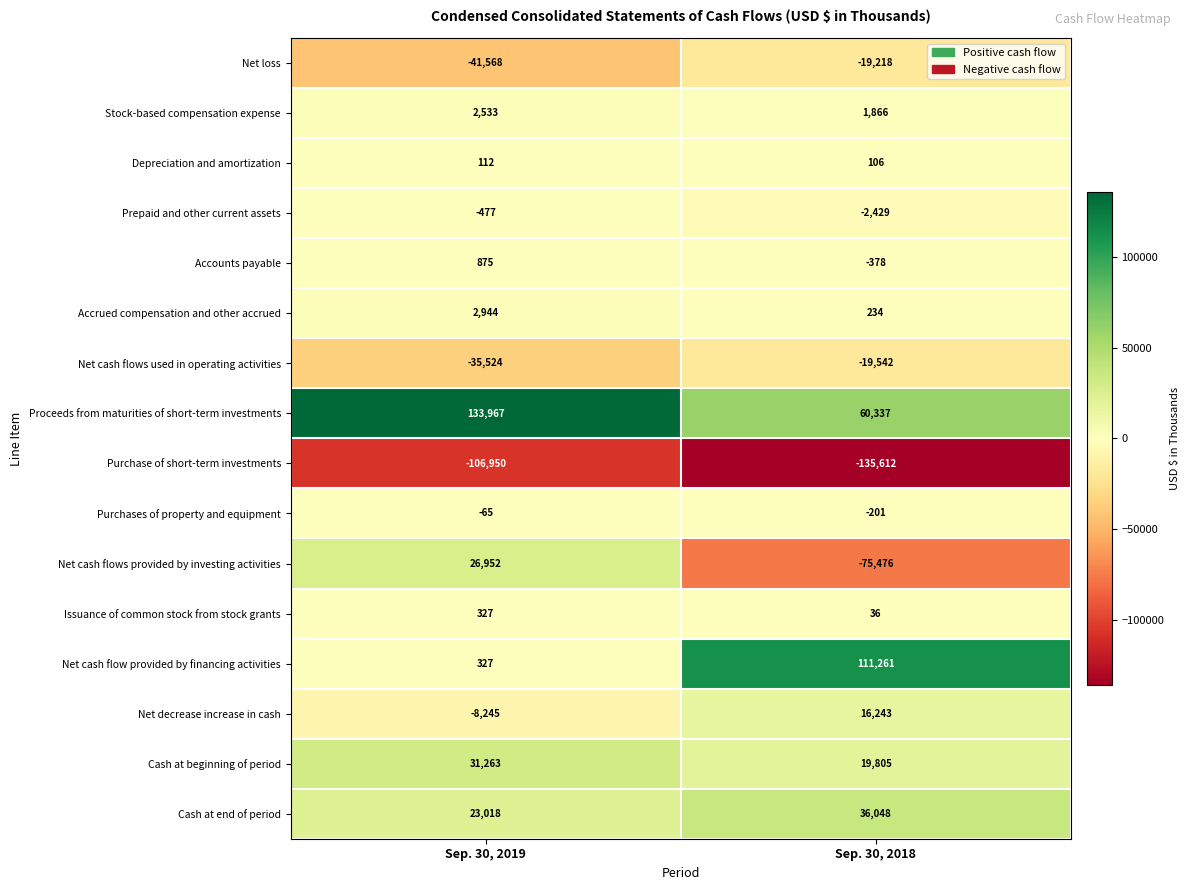

Which series changed the most between Sep. 30, 2019 and Sep. 30, 2018?

Net cash flow provided by financing activities